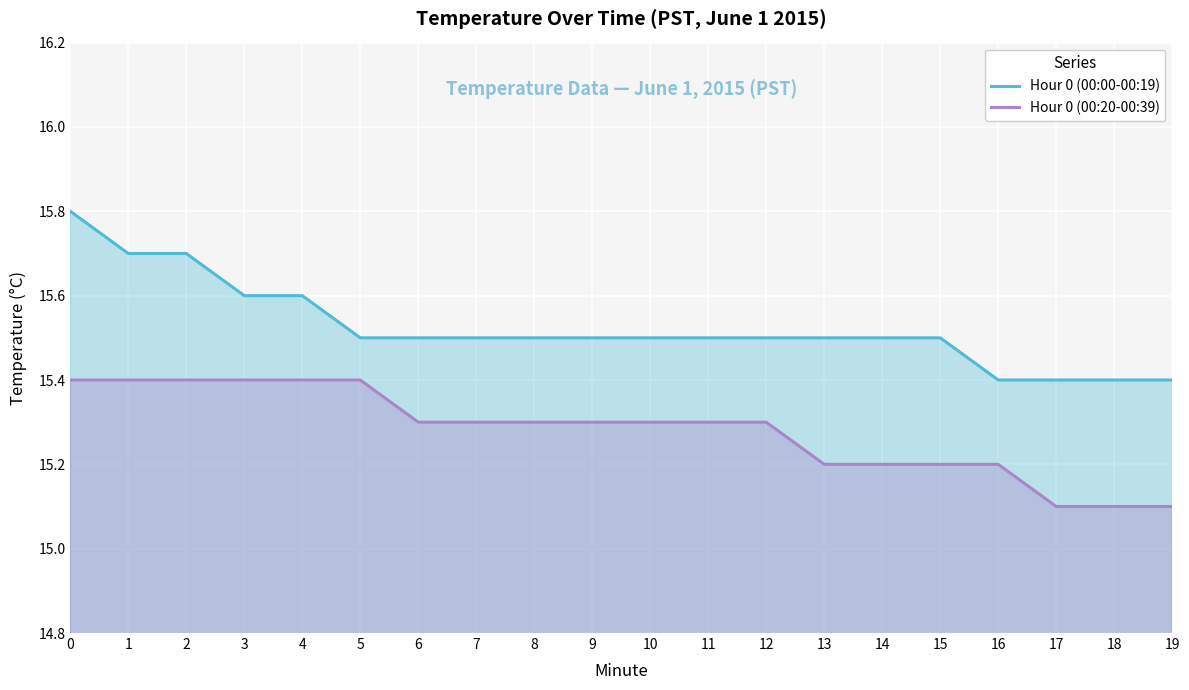

What is the value of the Hour 0 (00:00-00:19) point at the 1st from the left?

15.8